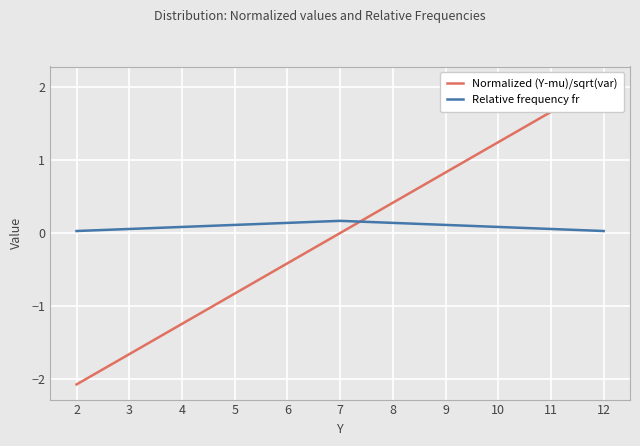

At which category is the sum across all series the highest?

12